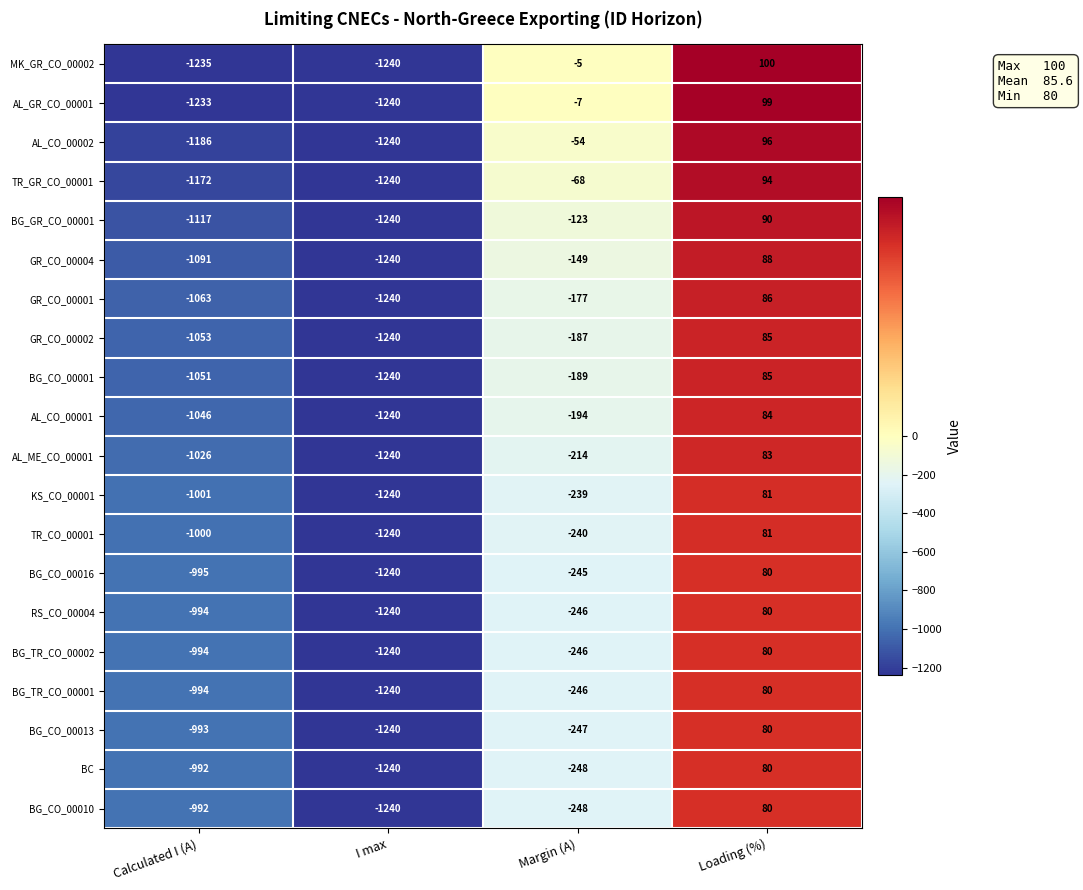

How many categories are shown in the chart?

4